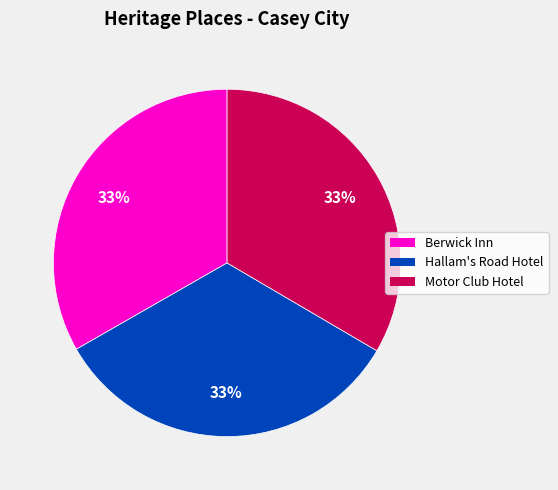

Is Hallam's Road Hotel the majority of the pie?

No